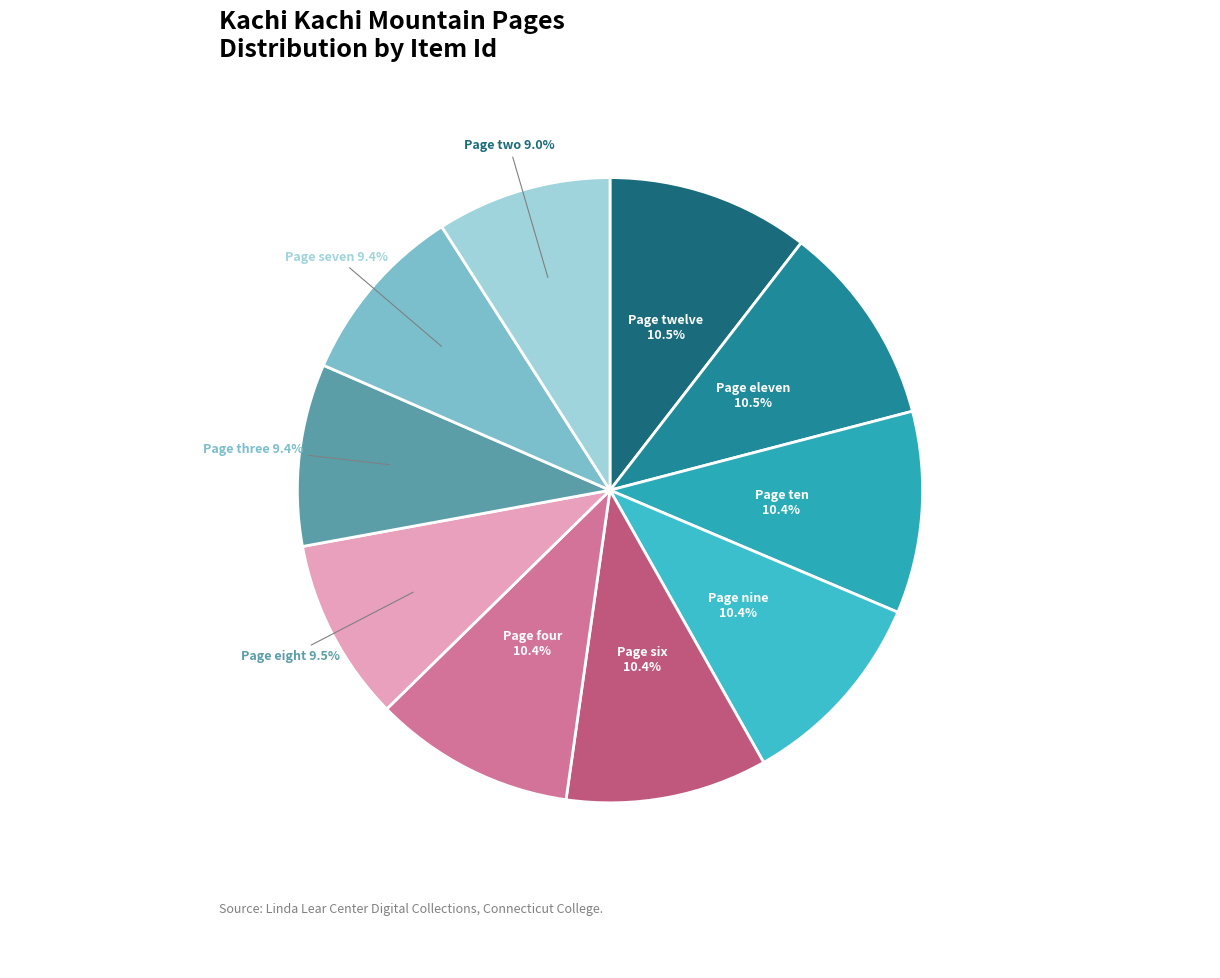

How many slices are in this pie chart?

10